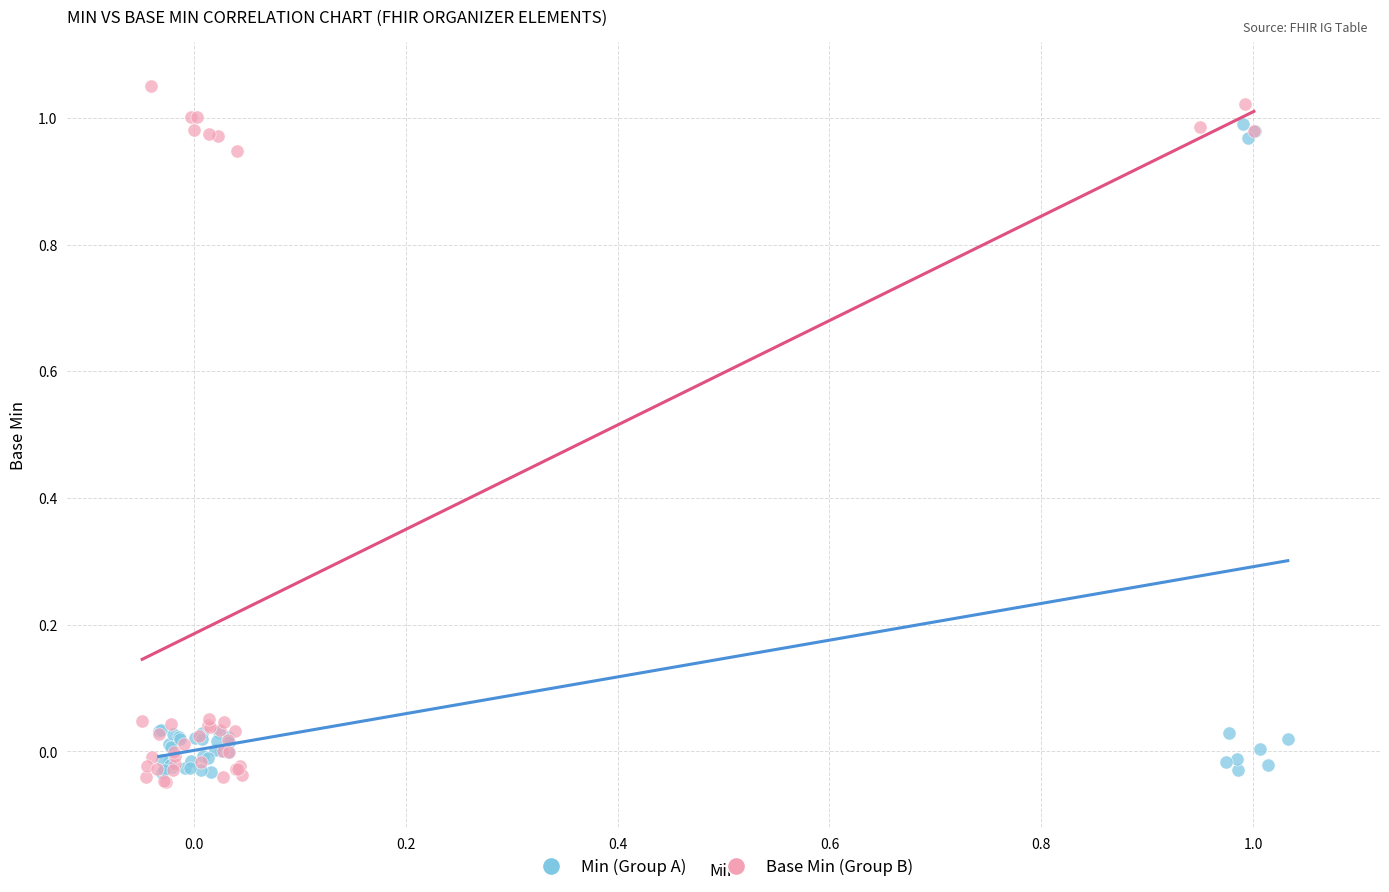

Which series has the widest spread of Y values?

Base Min (Group B)